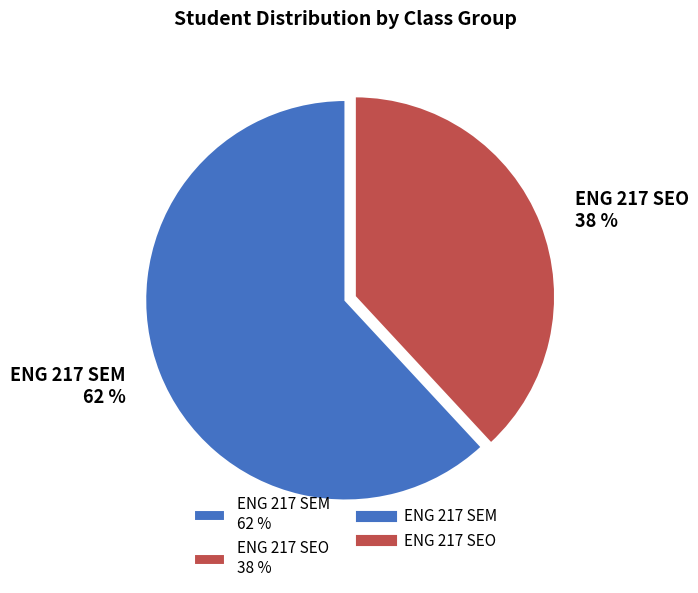

What percentage is the ENG 217 SEM slice, to the nearest percent?

62%